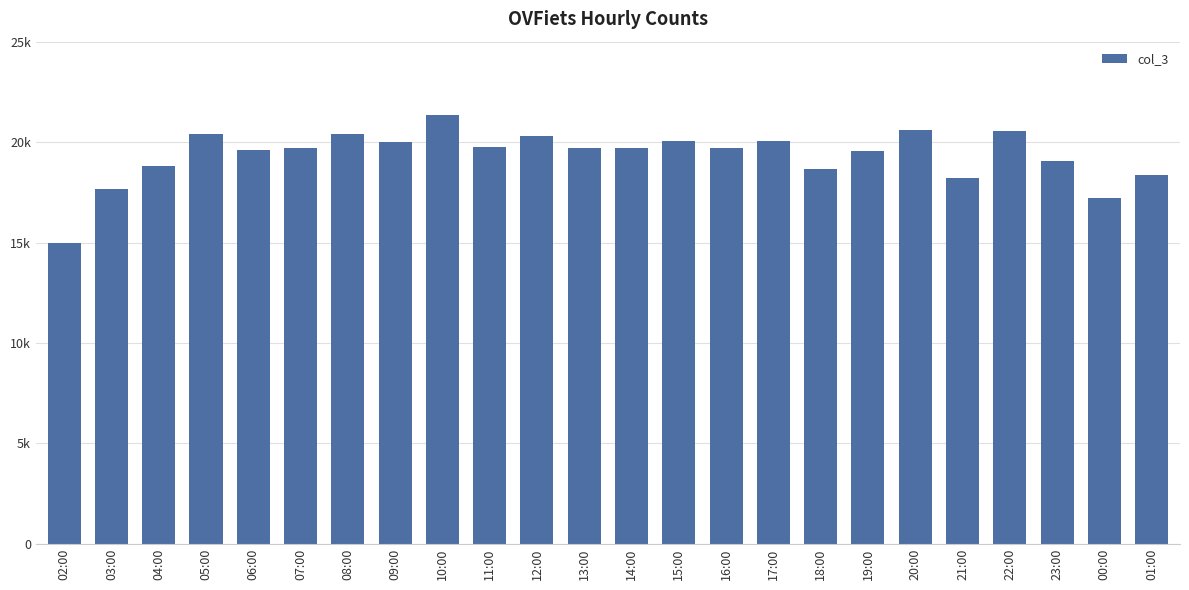

Are the bars horizontal?

No